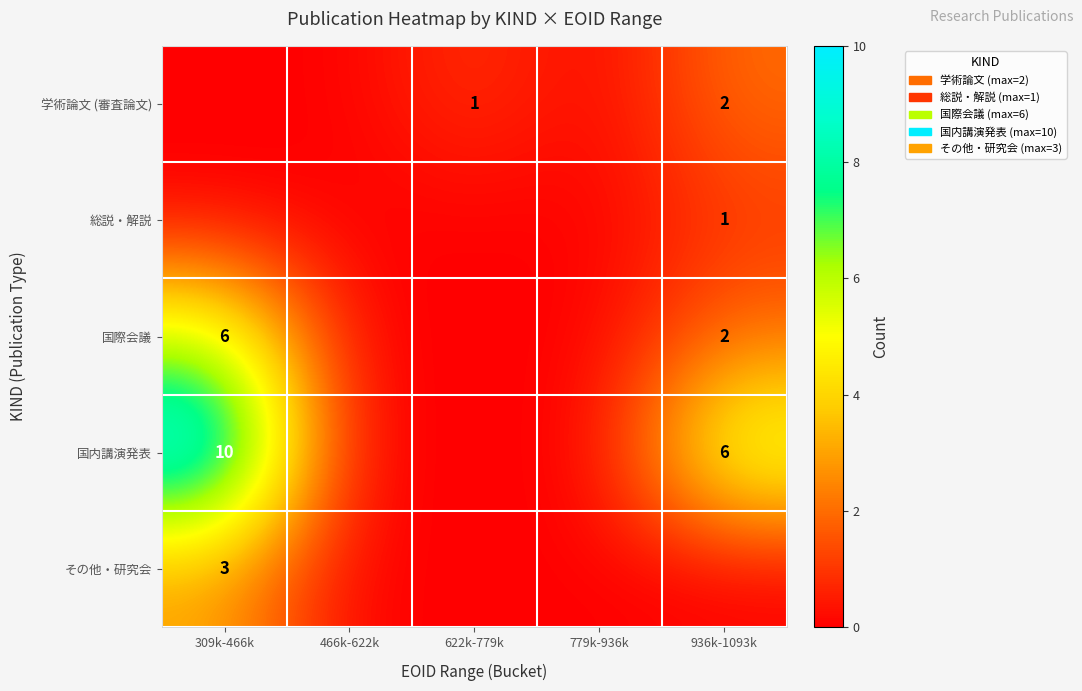

What is the difference between the 国際会議 values at 309k-466k and 936k-1093k?

4